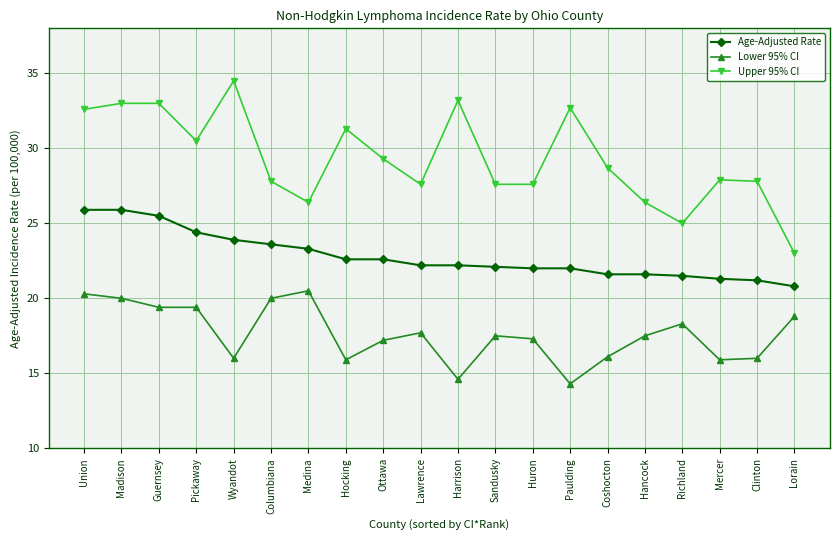

List the series in order of their peak value, lowest first.

Lower 95% CI, Age-Adjusted Rate, Upper 95% CI